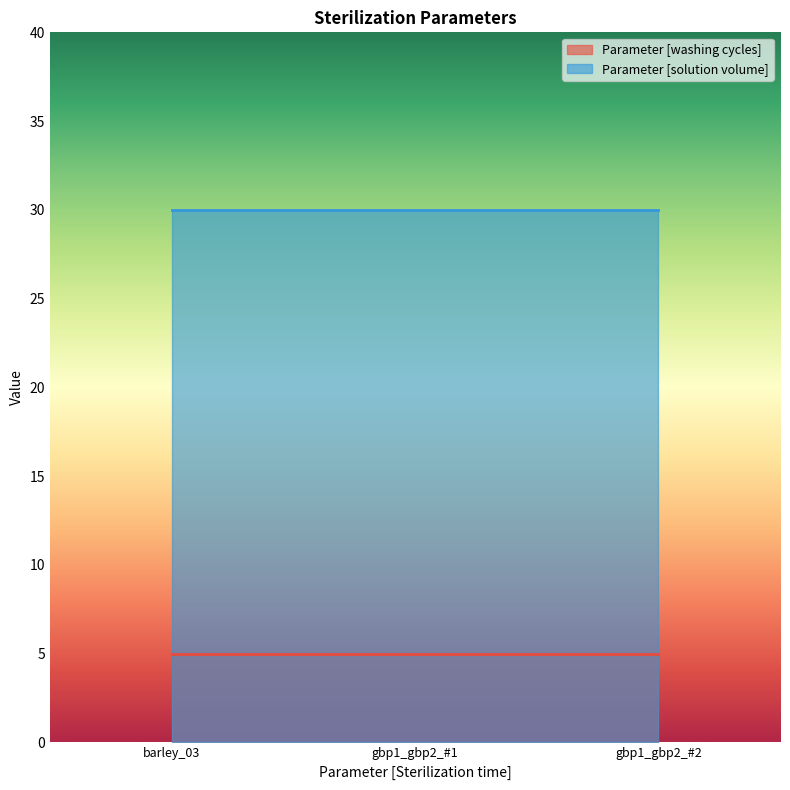

What is the sum of all Parameter [solution volume] values?

90